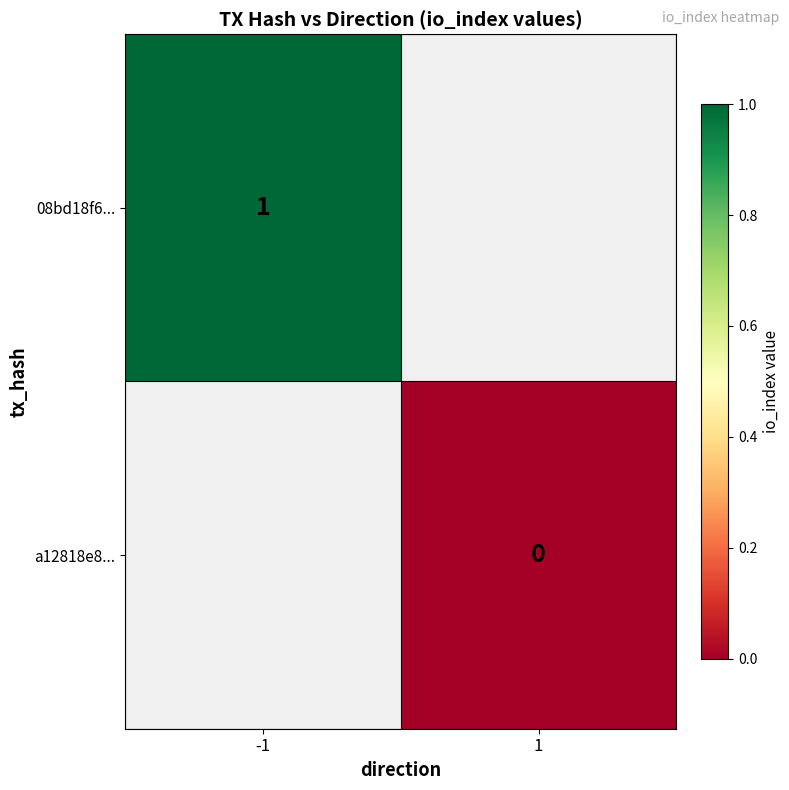

The value of 08bd18f6... at -1 is 2. True or false?

False